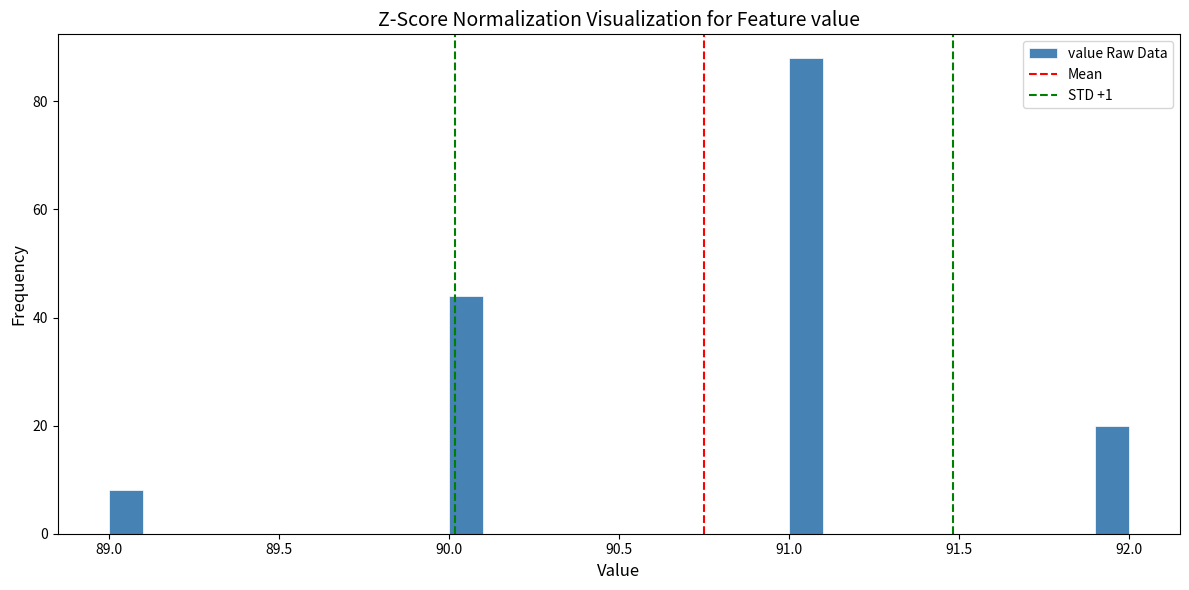

Around what value on the x-axis is the tallest bar? Give the approximate position of its centre, as read against the axis.

91.05